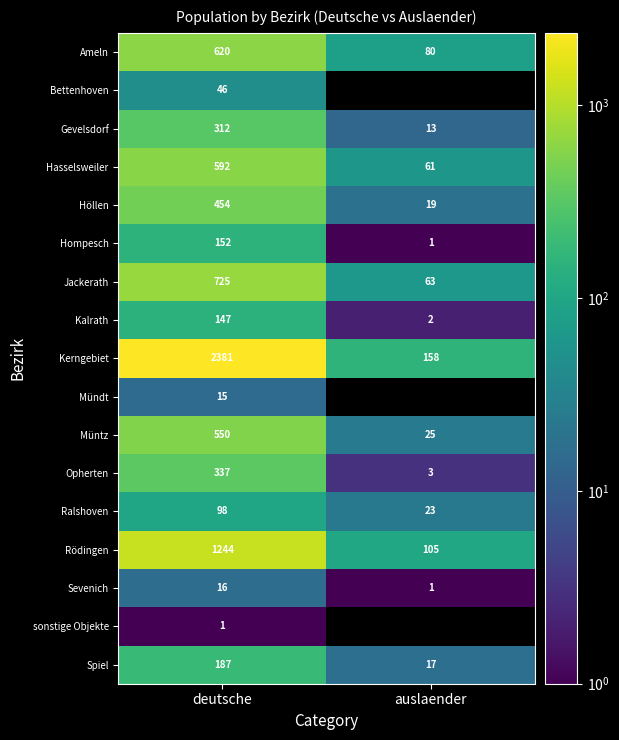

Between deutsche and auslaender, which is larger?

deutsche